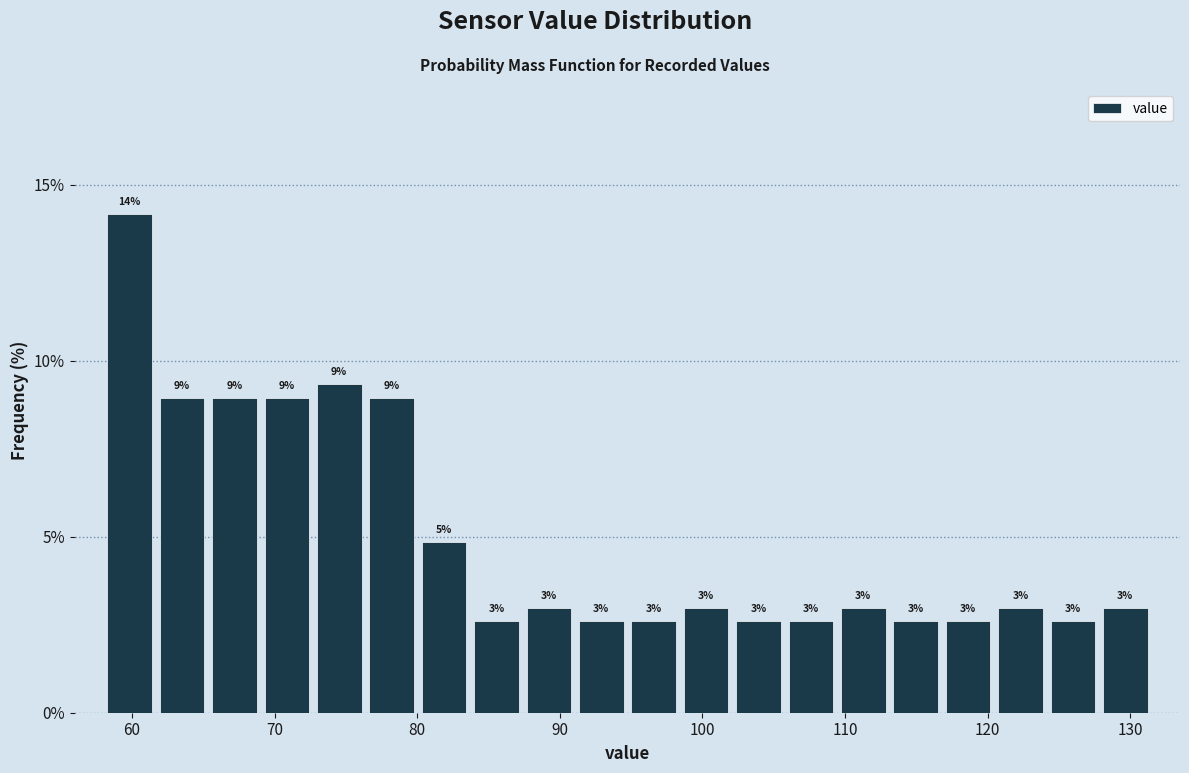

Around what value on the x-axis is the tallest bar? Give the approximate position of its centre, as read against the axis.

60